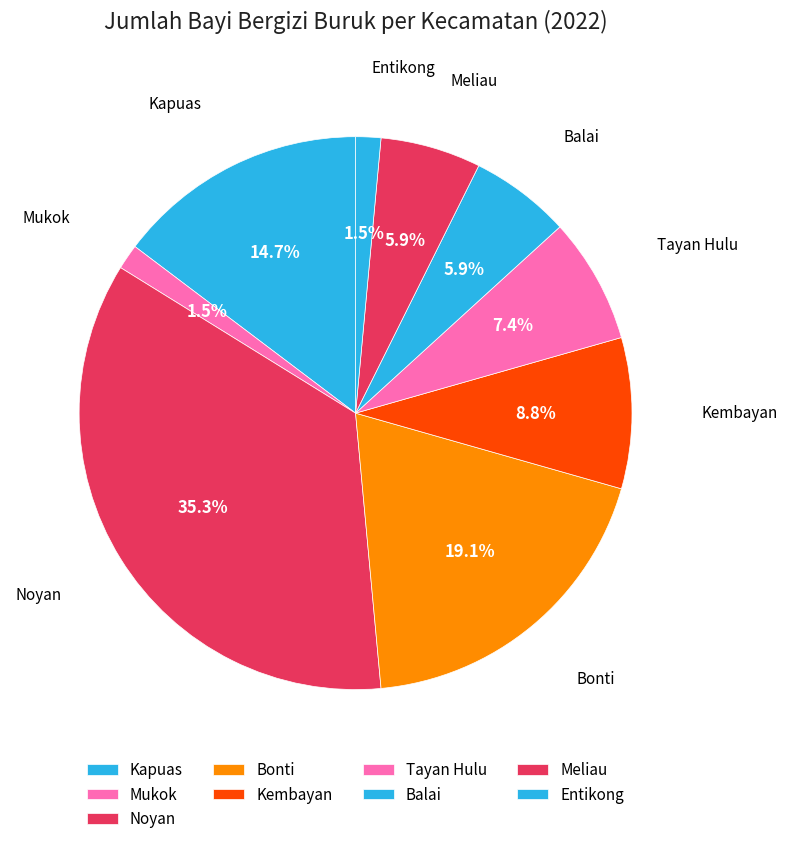

Is there a majority slice in this chart?

No